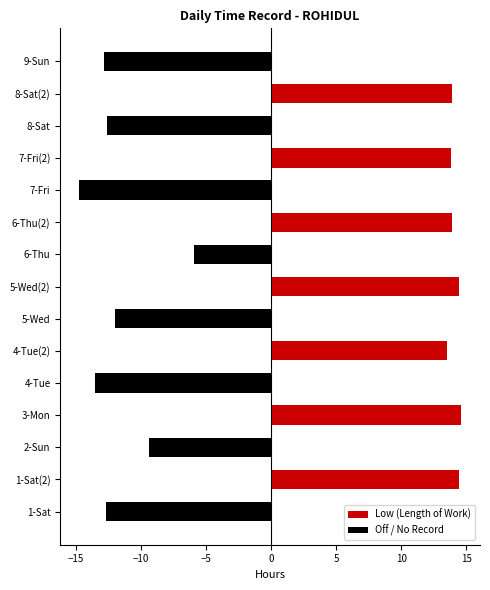

How many values in the Off / No Record series exceed -5?

7